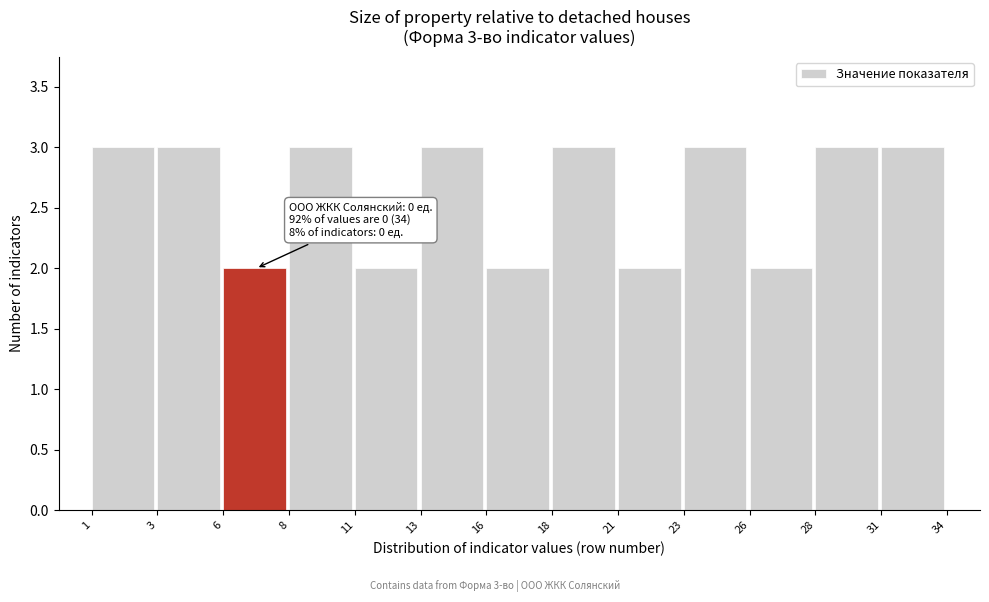

Reading right to left, list all the values displayed in this chart.

31=3	28=3	26=2	23=3	21=2	18=3	16=2	13=3	11=2	8=3	6=2	3=3	1=3